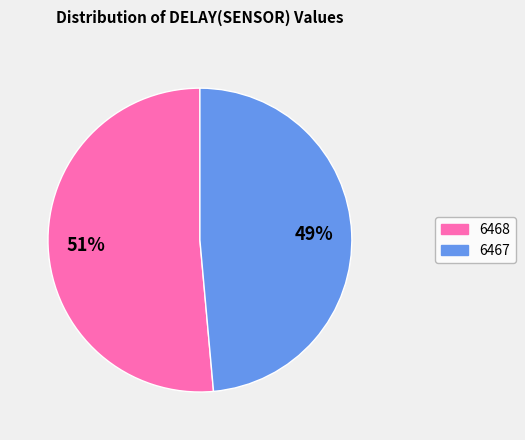

Is there any slice that represents more than half of the pie?

Yes